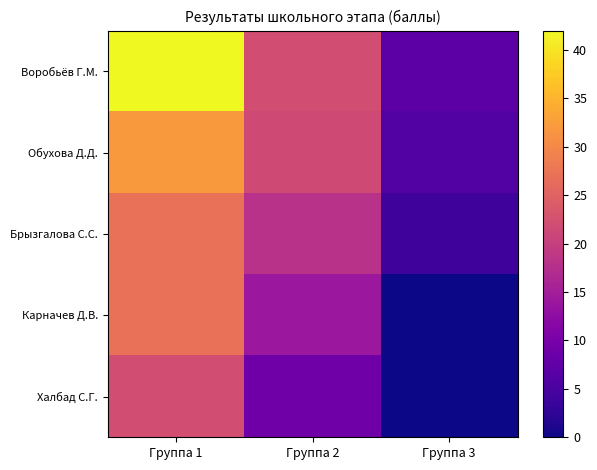

Between Группа 1 and Группа 3, which series saw the biggest shift?

Воробьёв Г.М.